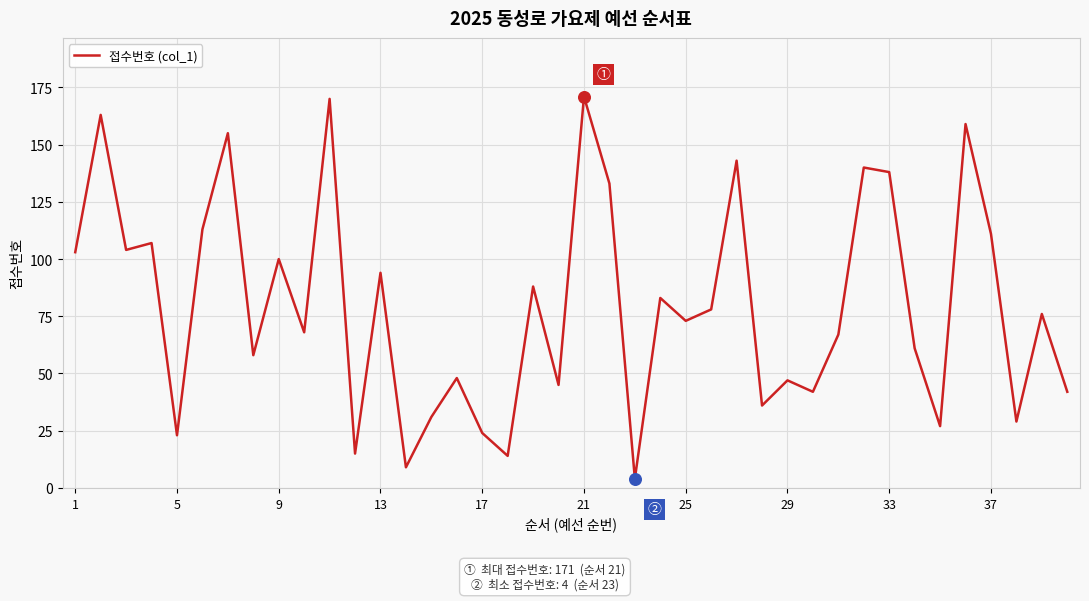

What is the difference between the maximum and minimum values?

167